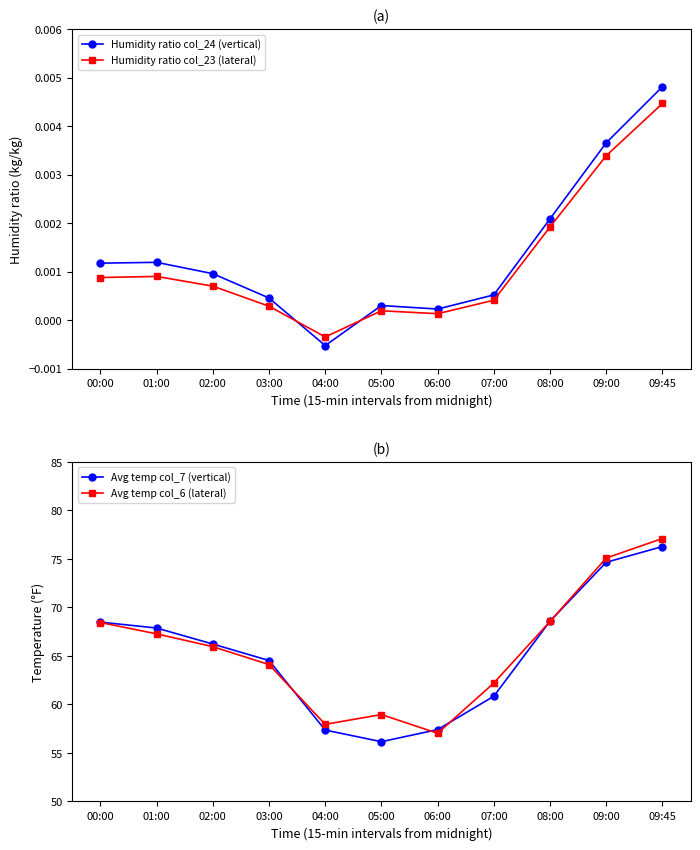

What position from the left is 09:45?

11